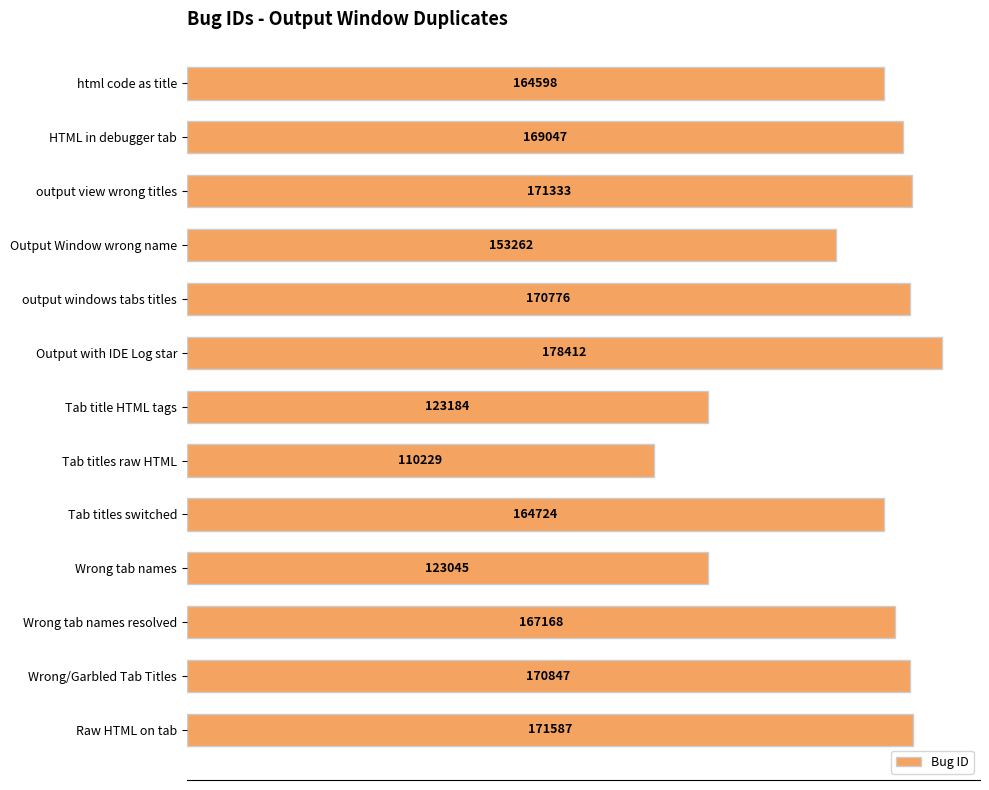

What is the sum of all values?

2038212